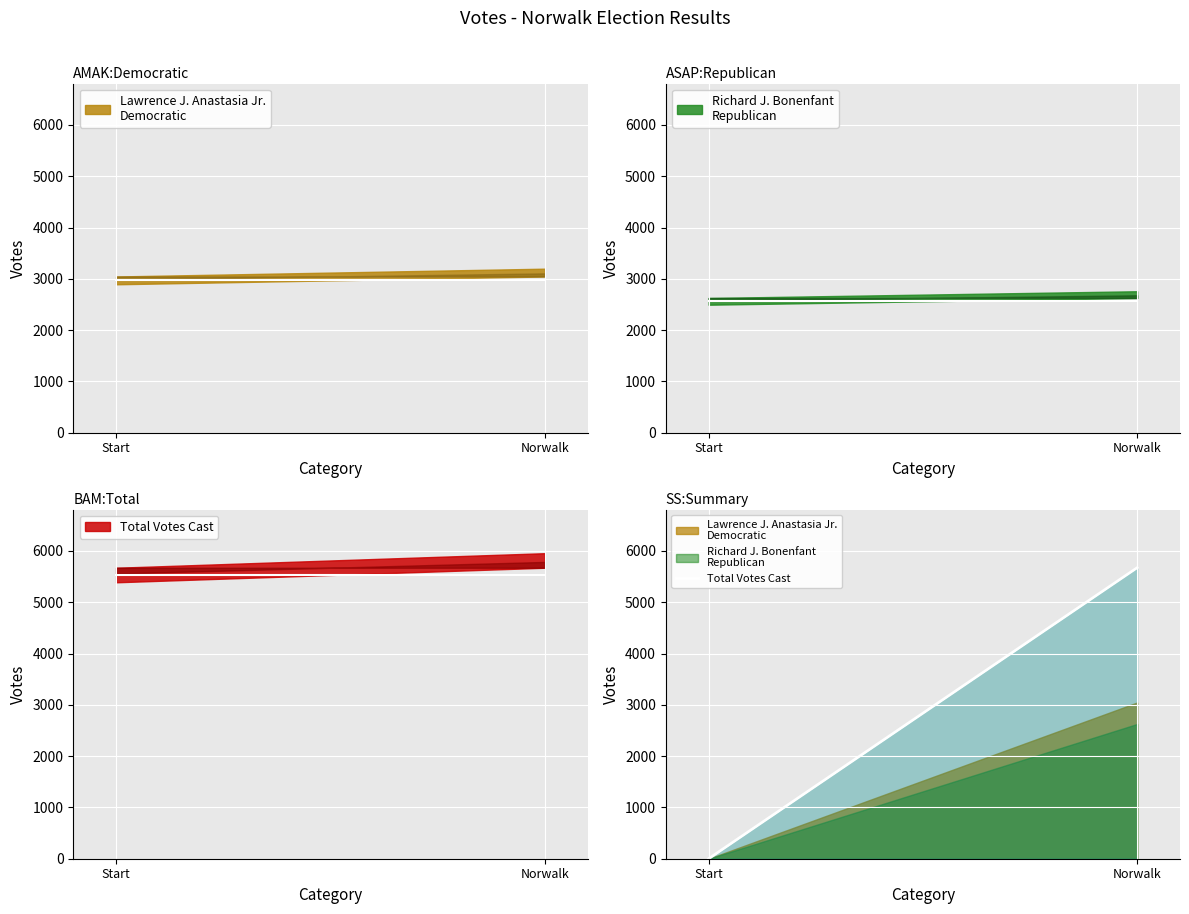

Rank the categories by value from lowest to highest.

Start, Norwalk